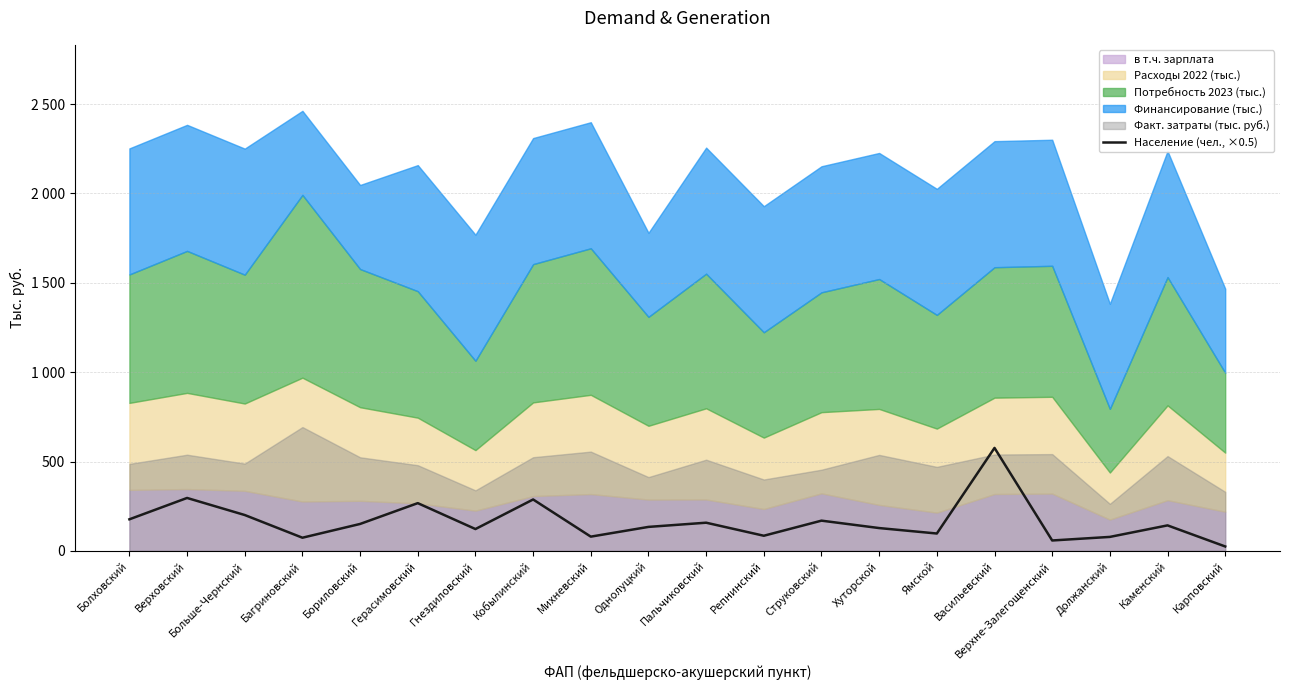

Rank the categories by value from highest to lowest.

Васильевский, Верховский, Кобылинский, Герасимовский, Больше-Чернский, Болховский, Струковский, Пальчиковский, Бориловский, Каменский, Однолуцкий, Хуторской, Гнездиловский, Ямской, Репнинский, Михневский, Должанский, Багриновский, Верхне-Залегощенский, Карповский